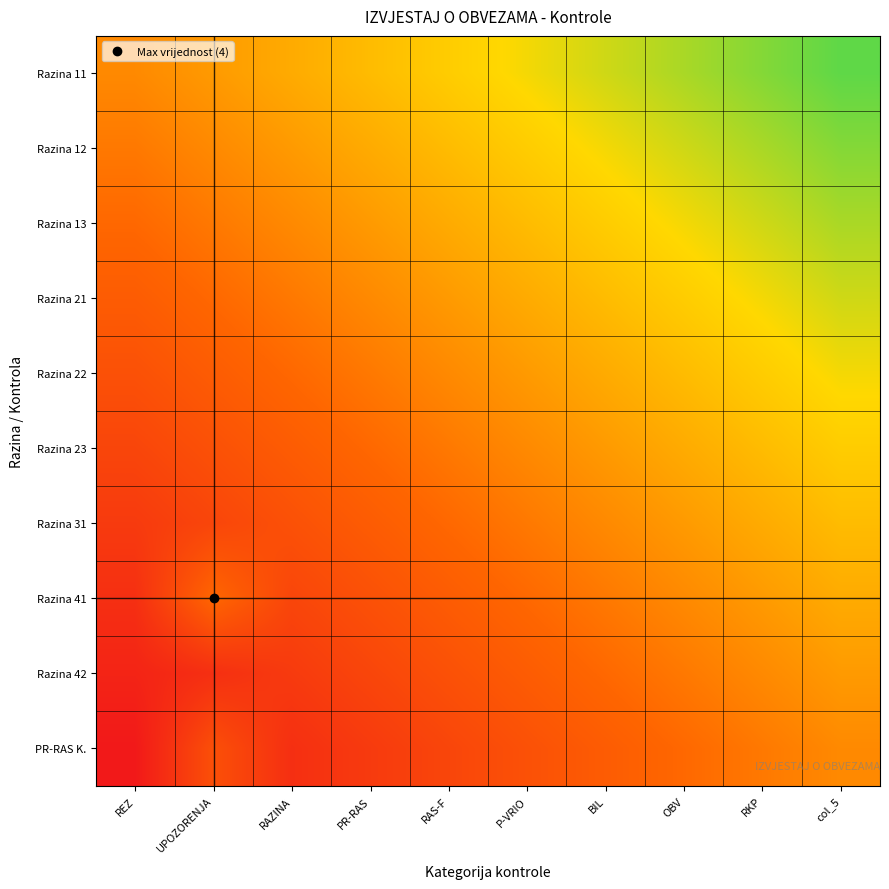

How many distinct data groups are displayed?

10